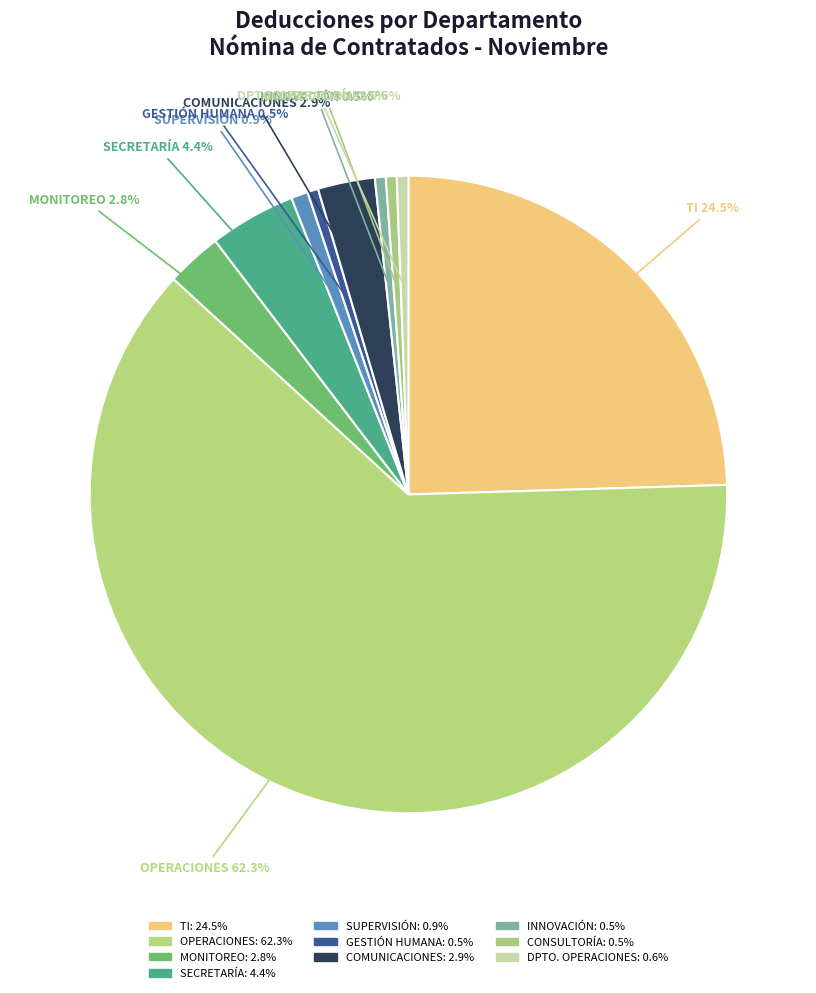

Which category has the smallest portion of the pie?

GESTIÓN HUMANA